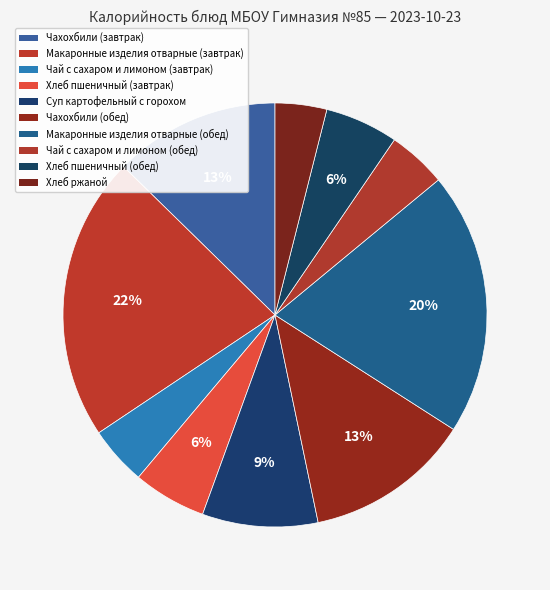

What percentage is NOT represented by Хлеб пшеничный (завтрак)?

94.4%